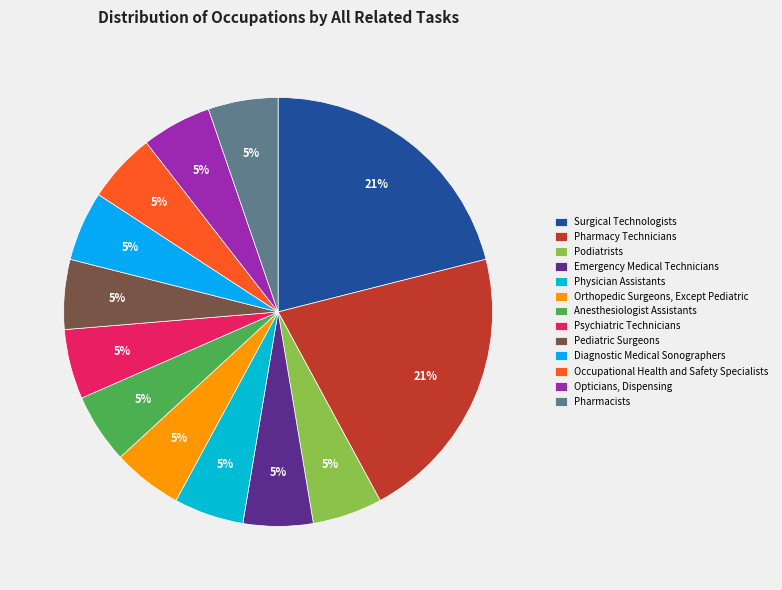

The Pharmacy Technicians slice represents 21% of the pie. True or false?

True